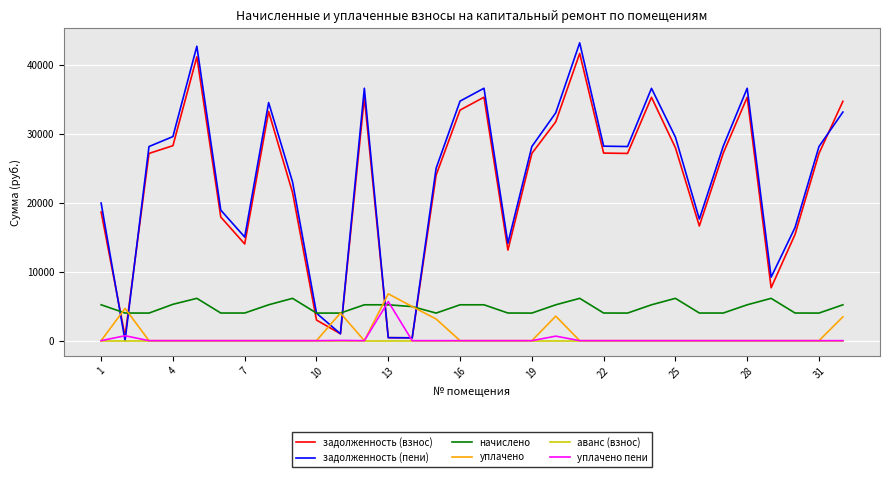

What is the lowest value of the начислено series?

4001.4